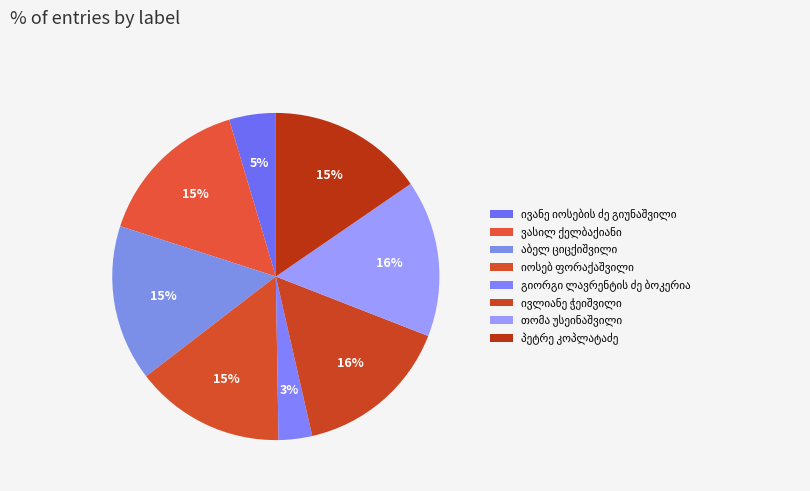

Which slice is the largest?

ივლიანე ჭეიშვილი